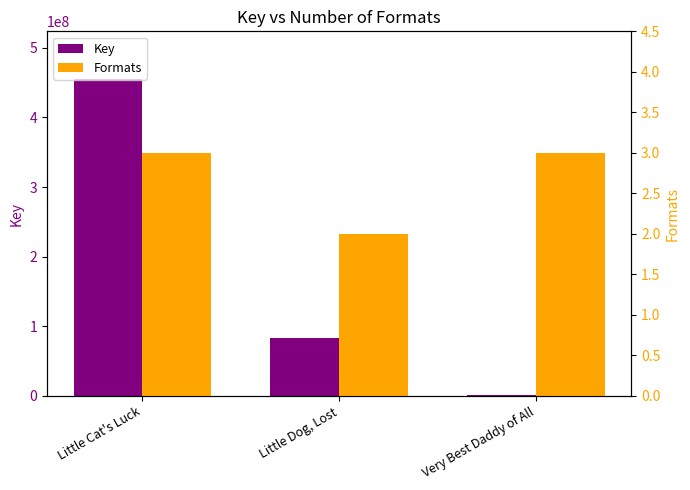

Which series has the widest spread of values?

Key